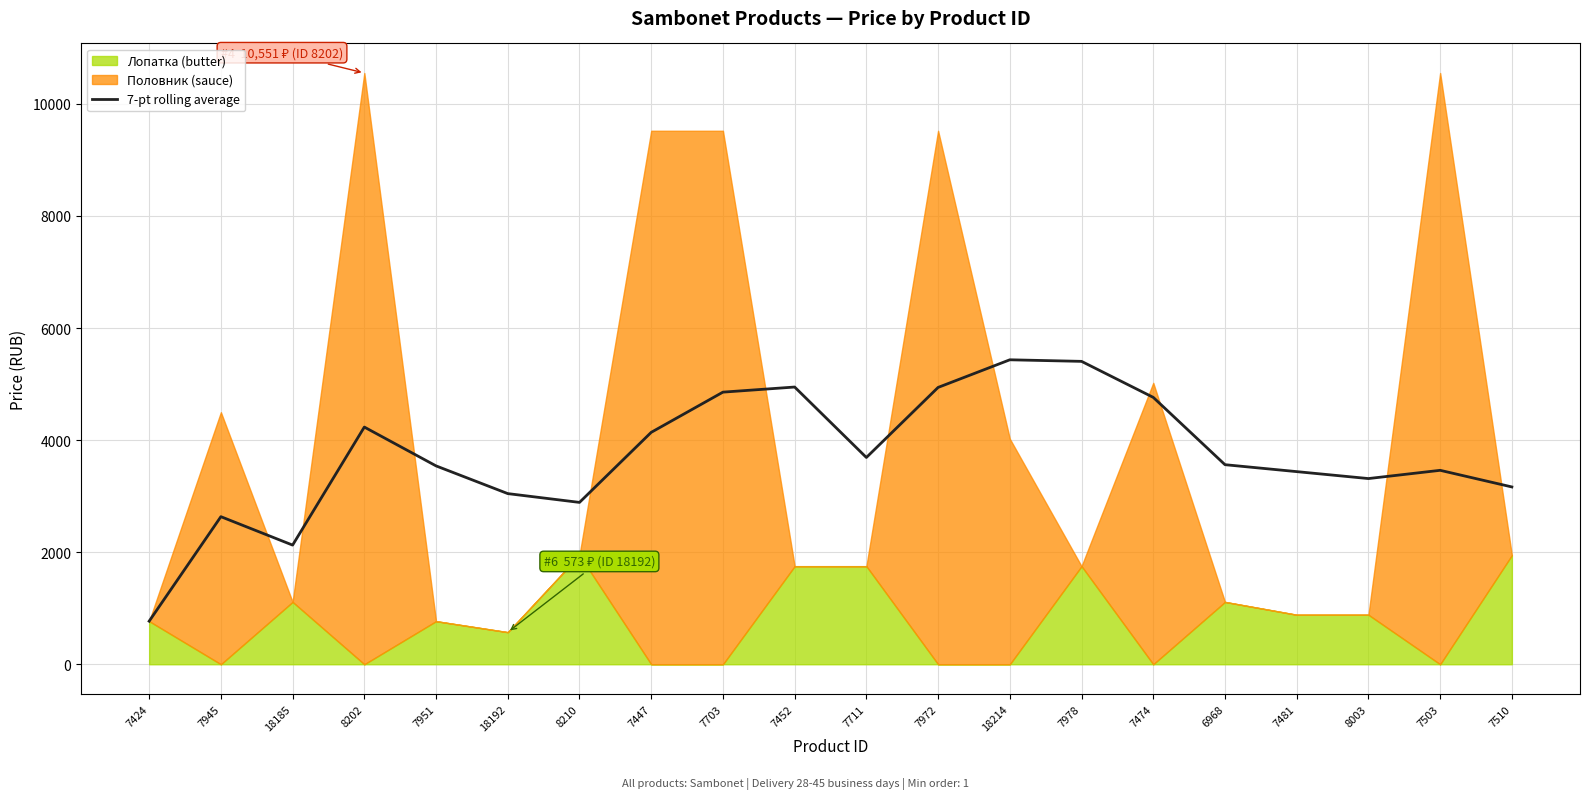

The 7-pt rolling average series shows 7346.4 at 7703. True or false?

False